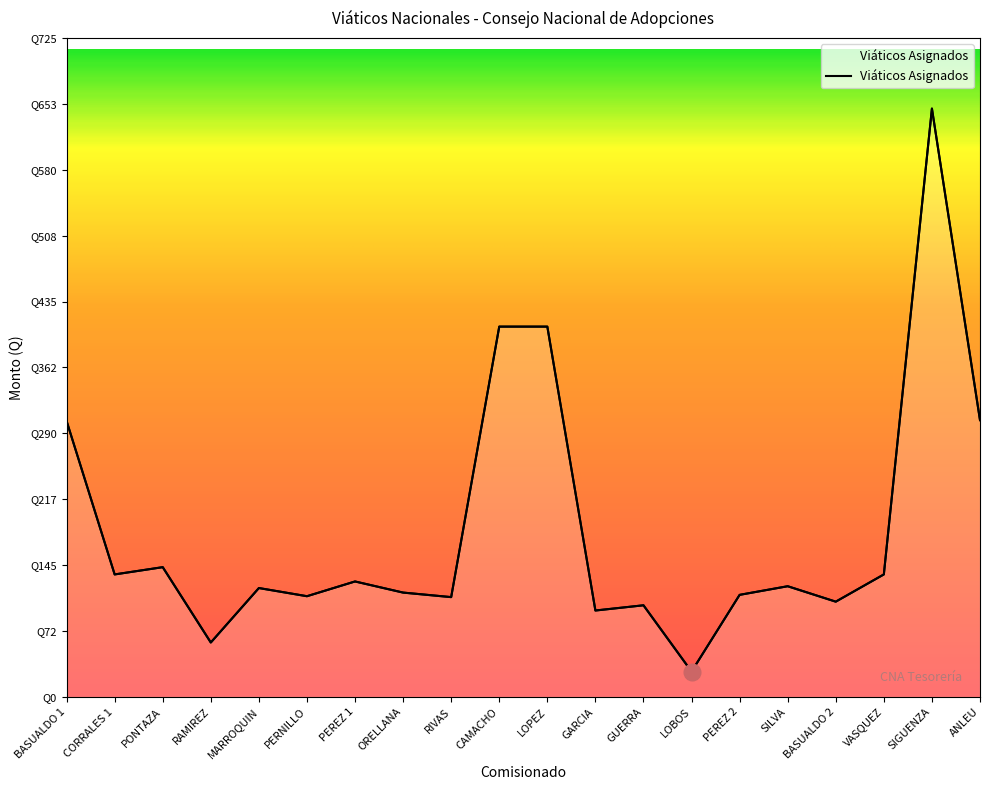

Does the chart display data point markers on the line(s)?

No